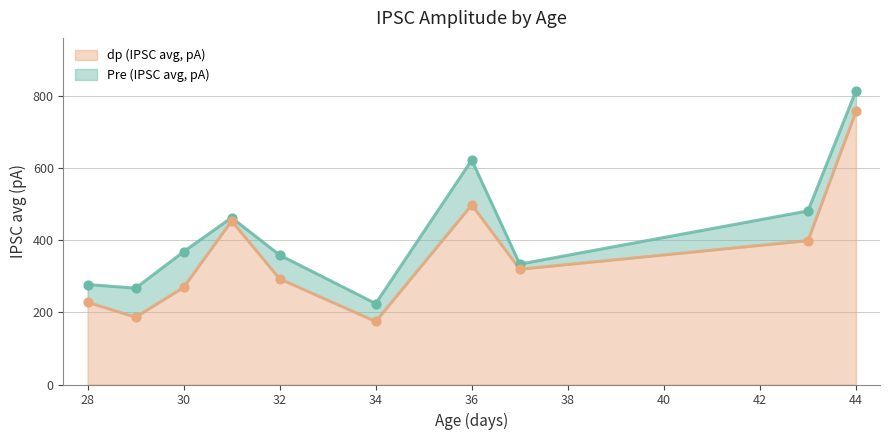

Which series contains the highest Y value?

Pre (IPSC avg, pA)